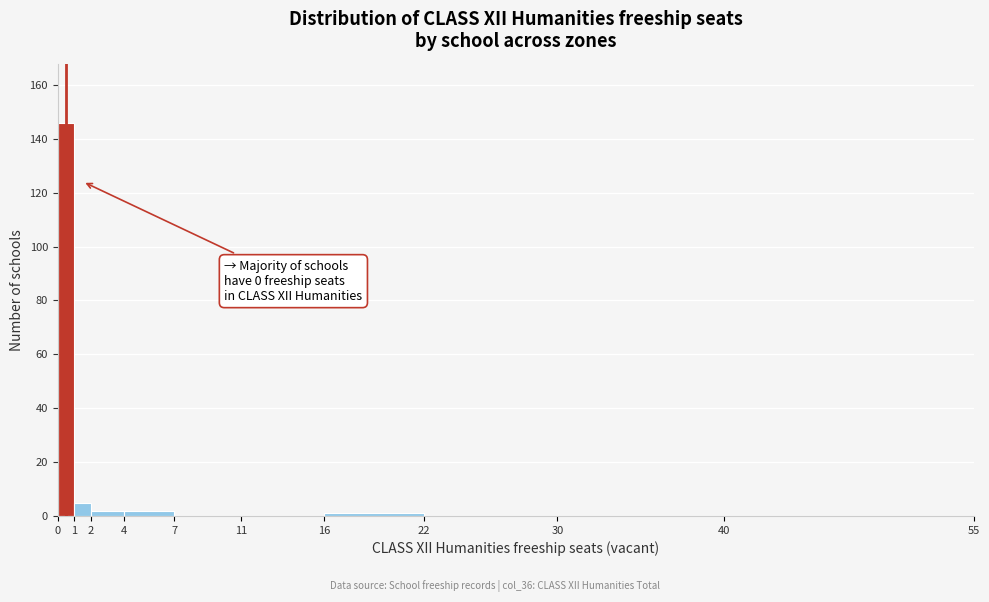

Over which range of the x-axis is the bar tallest?

0 to 1